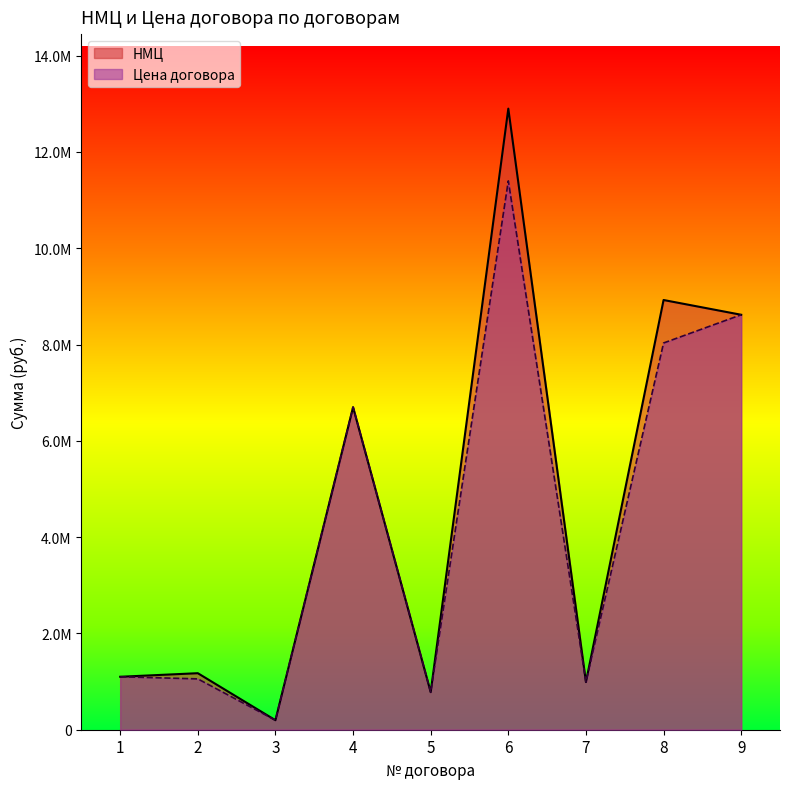

At which category does НМЦ reach its first local peak?

2